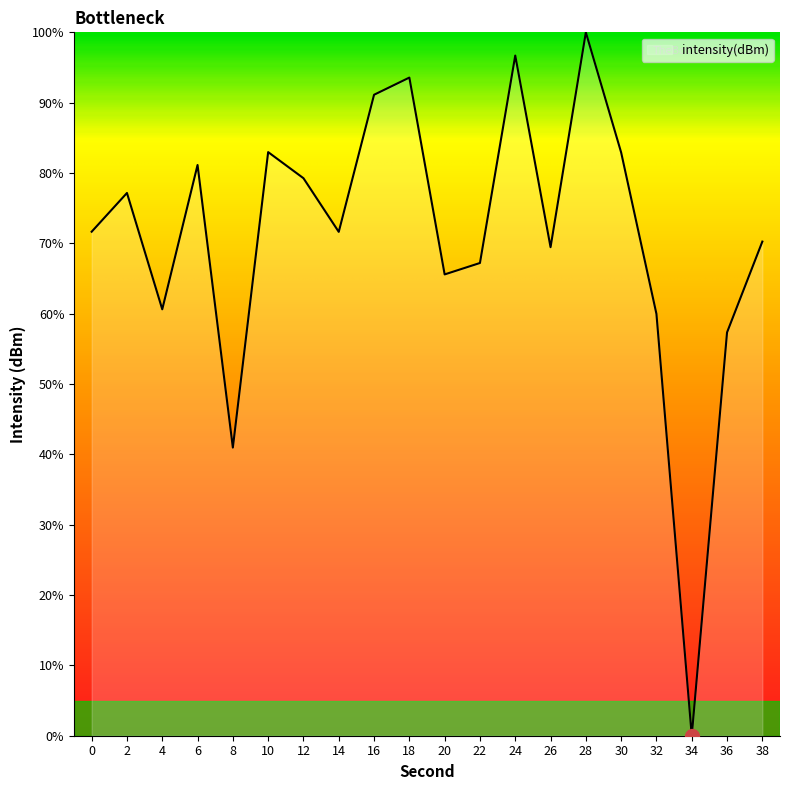

What is the difference between the values at 30 and 0?

11.3